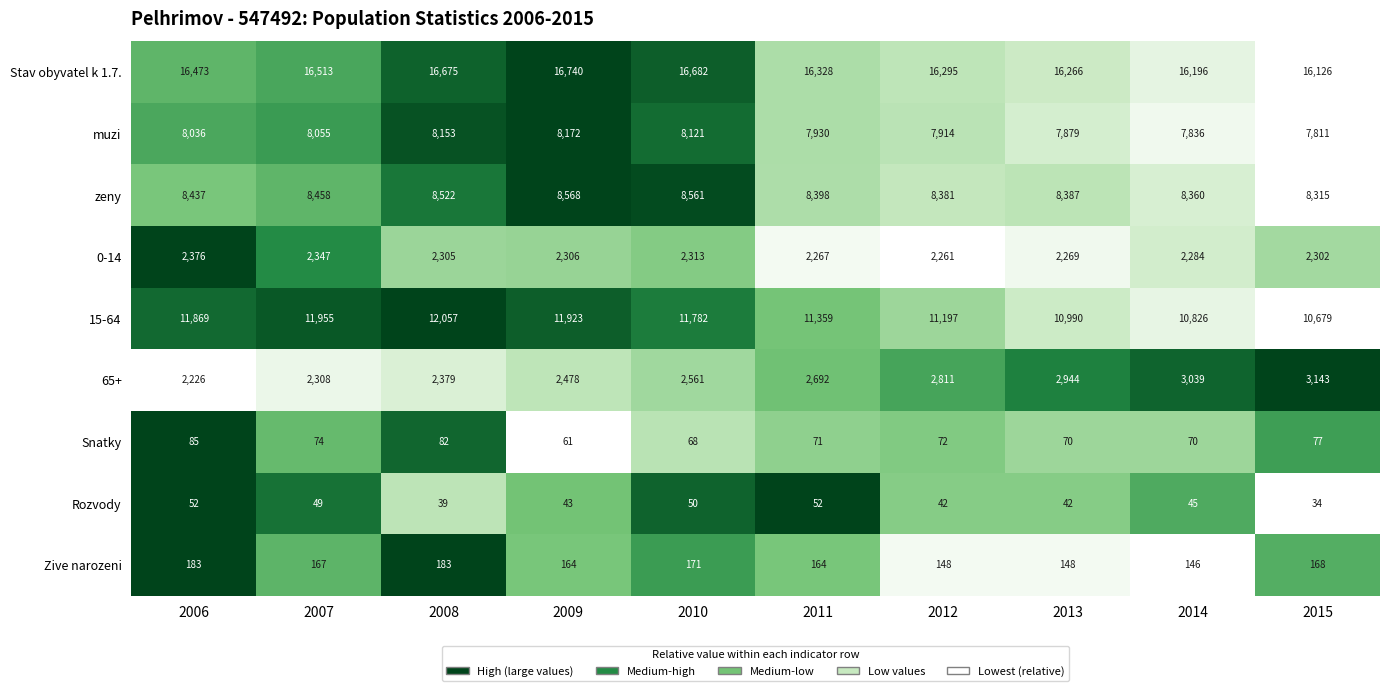

At which category does the chart reach its minimum across all series?

2015